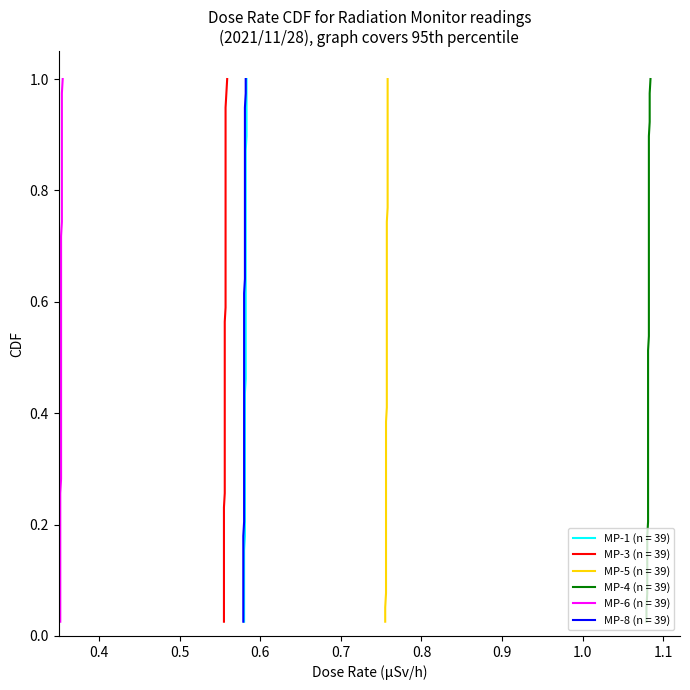

What are all the series names shown in the legend?

MP-1, MP-3, MP-5, MP-4, MP-6, MP-8